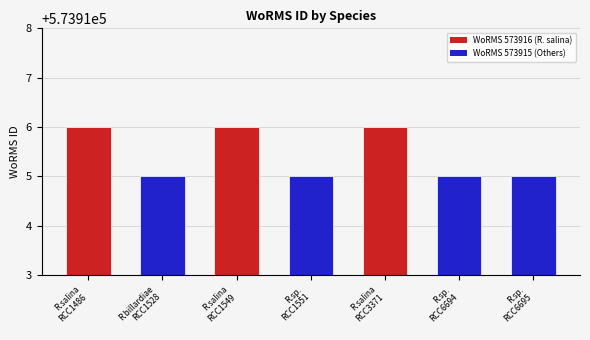

What is the minimum value shown in the chart?

573915